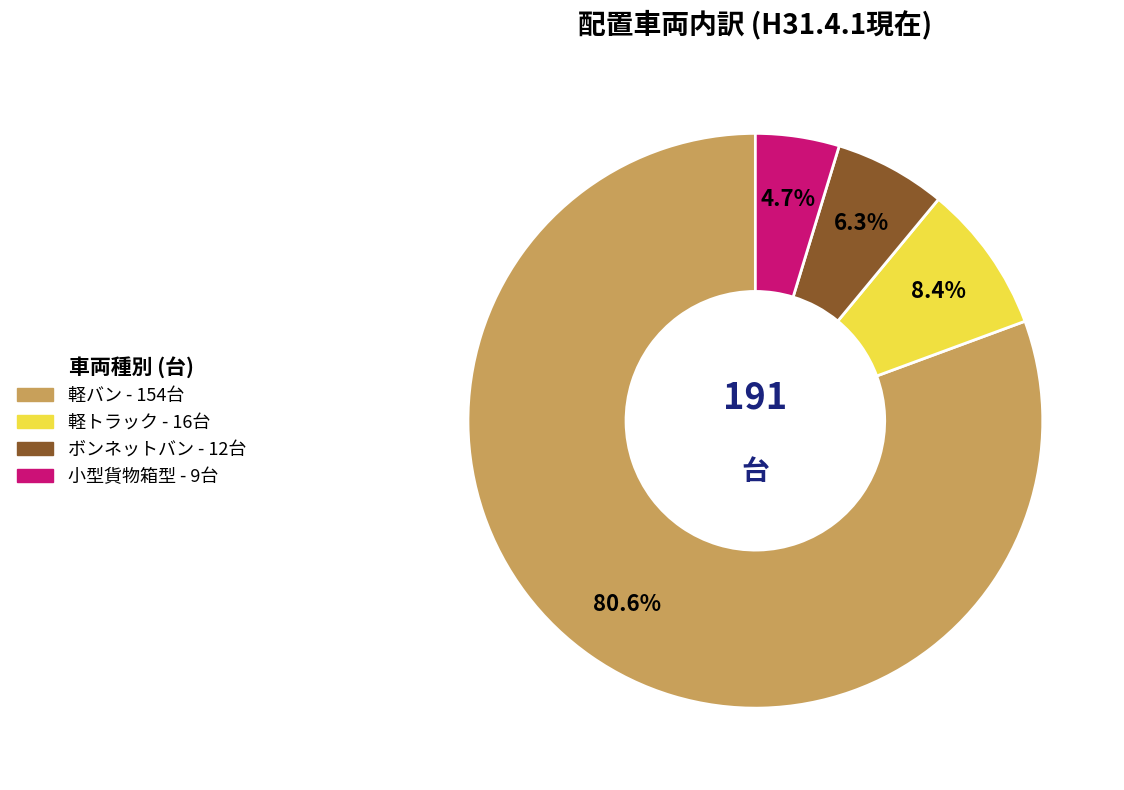

How many segments does this pie chart have?

4